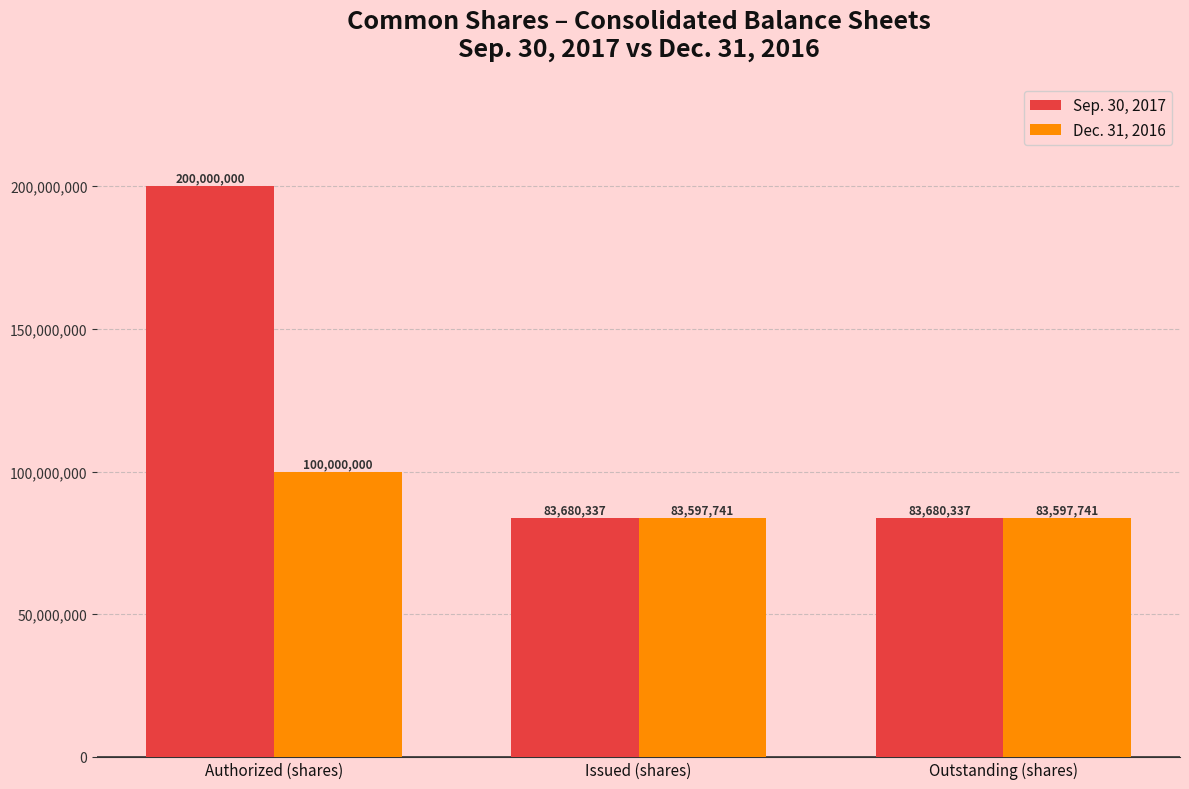

At how many categories does at least one series exceed 93125914?

1